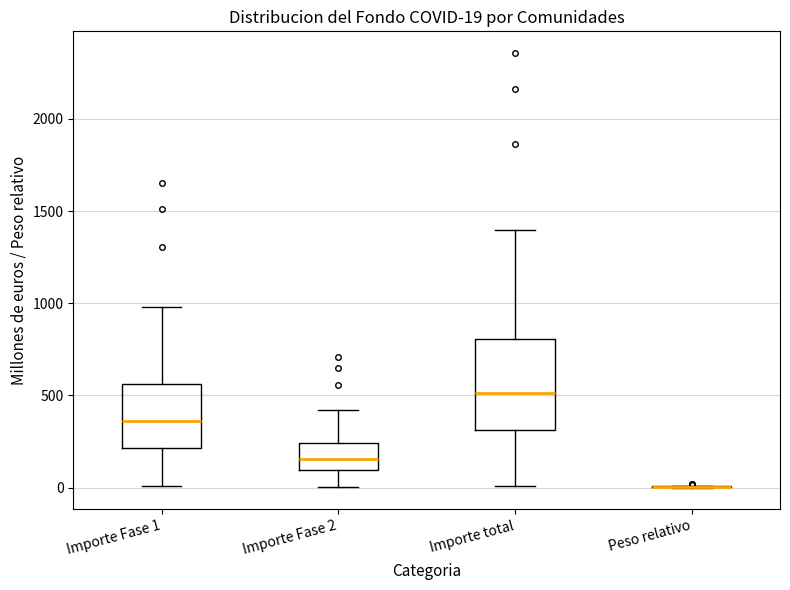

Comparing the boxes themselves (not the whiskers), which one is the tallest?

Importe total